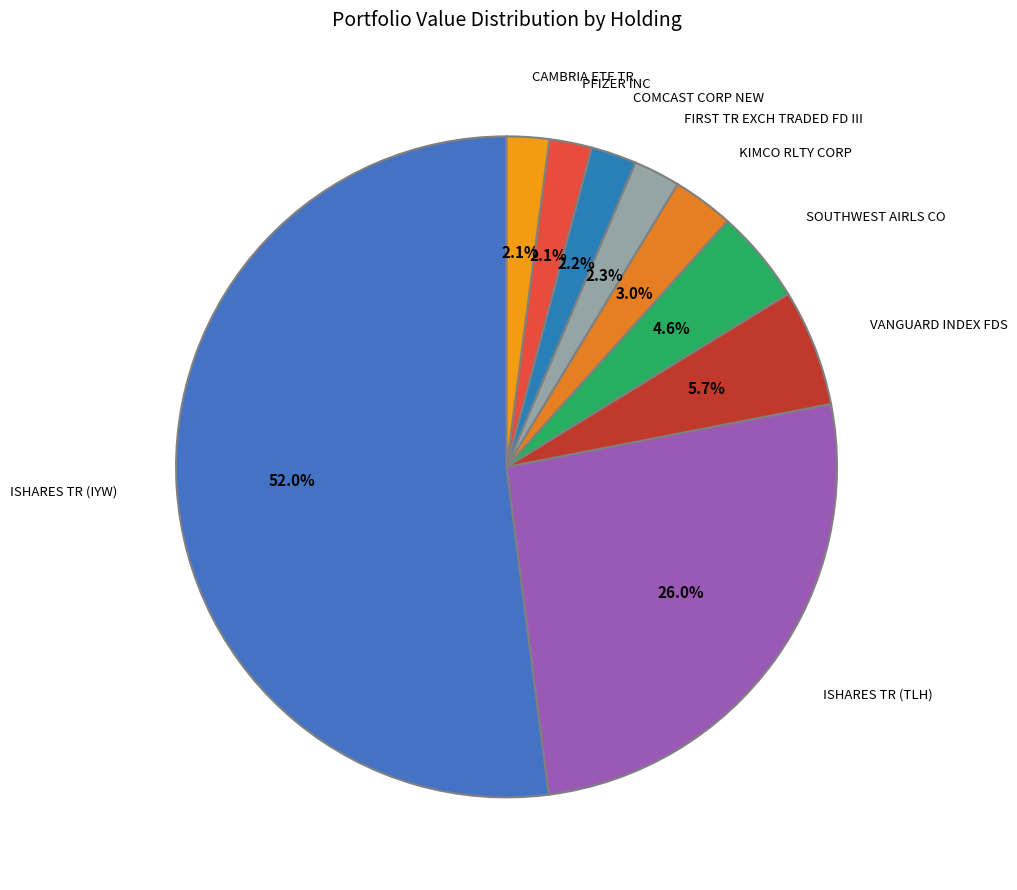

Which slice is the largest?

ISHARES TR (IYW)